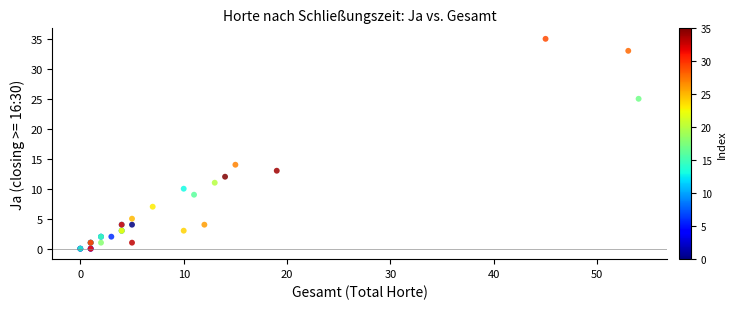

What Y value in the scatter plot is closest to 17?

14